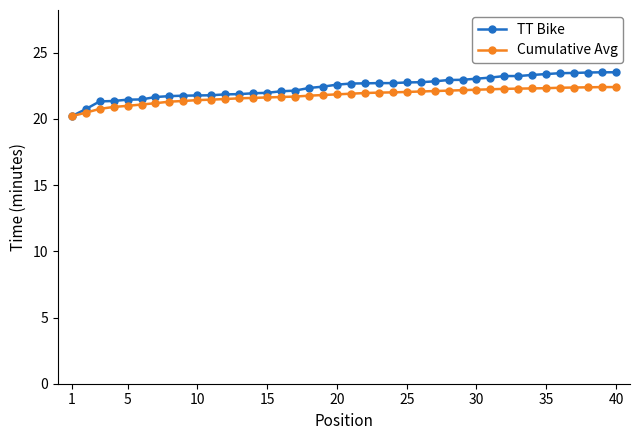

What is the value of the Cumulative Avg point at the 1st from the left?

20.2